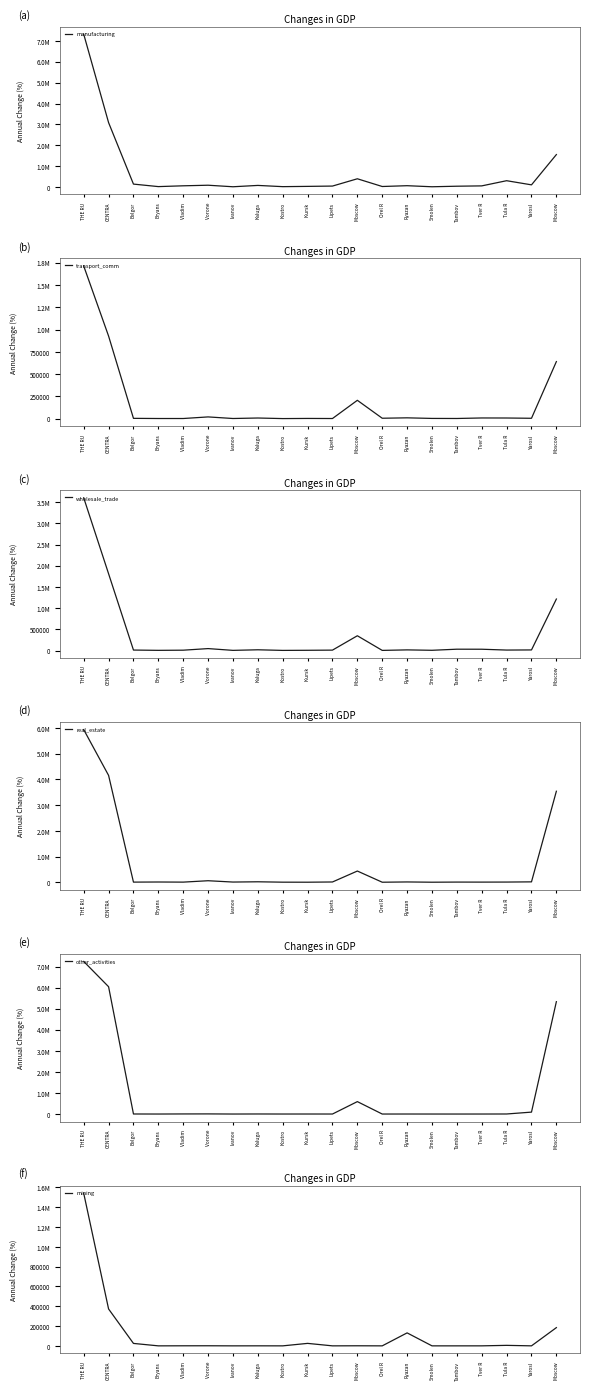

At which category does the chart reach its peak across all series?

THE RU